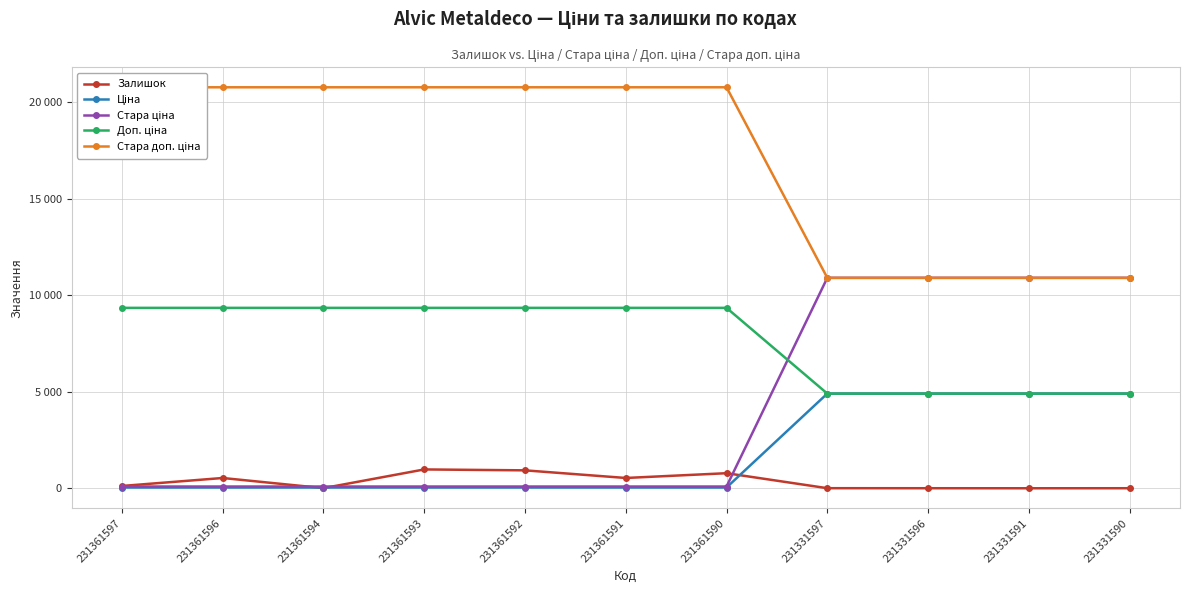

How many categories are shown in the chart?

11